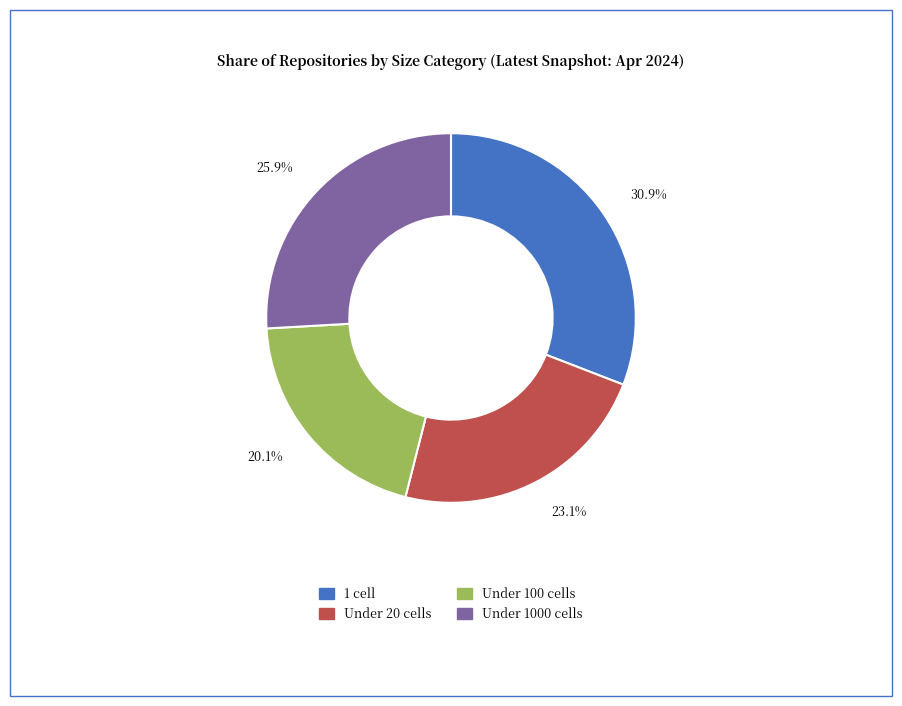

Which has a higher value, 30.9% or 20.1%?

30.9%